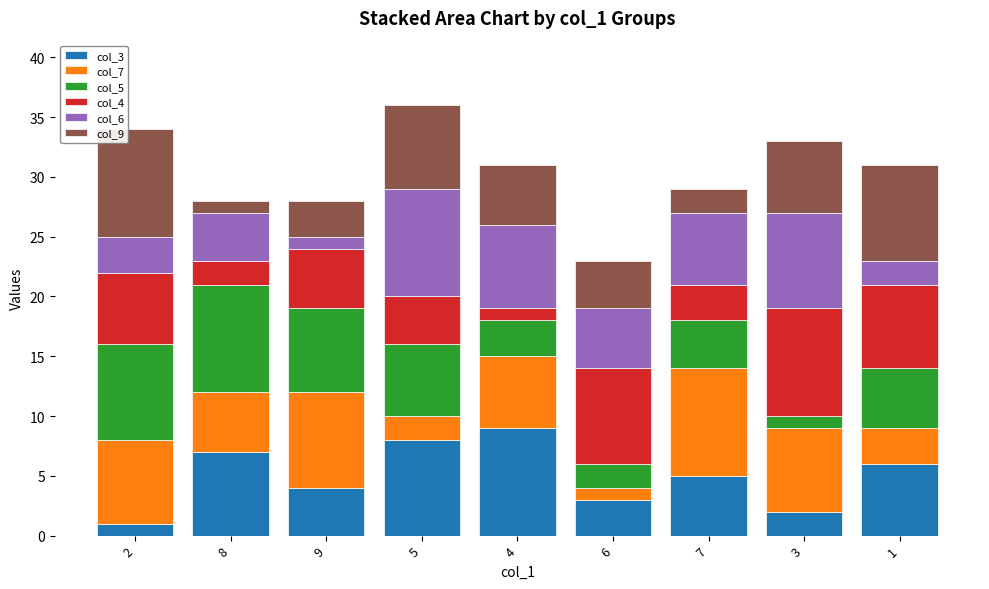

List the labels in order of col_7 value, largest first.

7, 9, 2, 3, 4, 8, 1, 5, 6